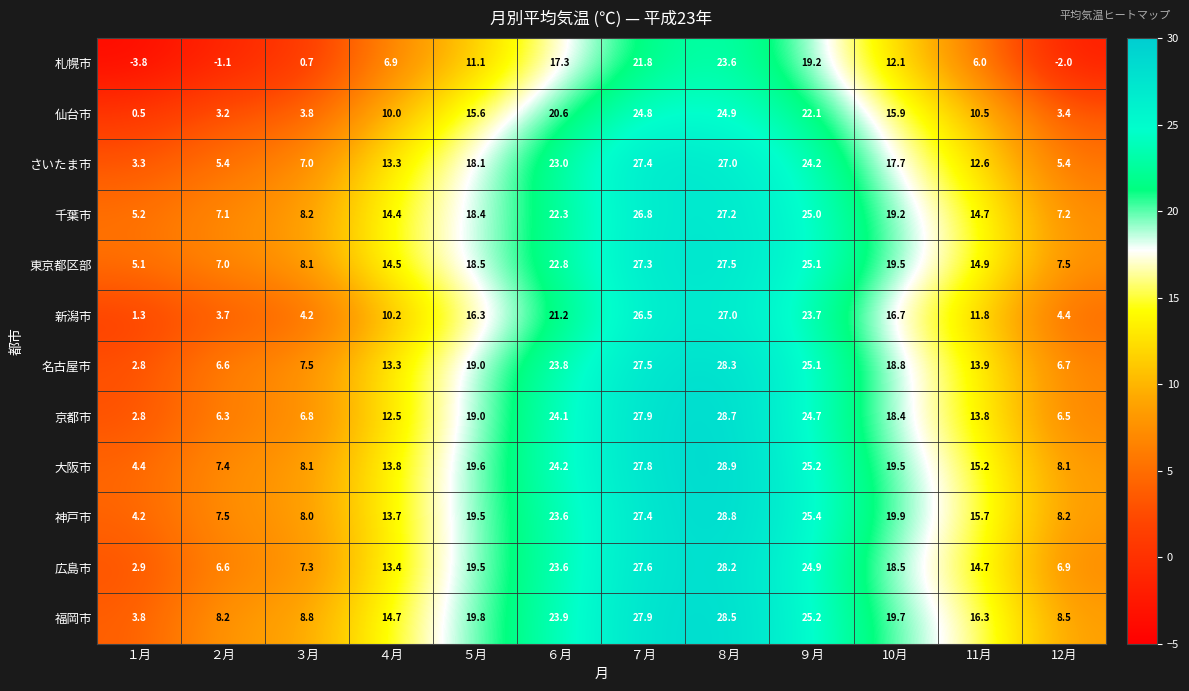

Which category has the highest value in the 仙台市 series?

８月